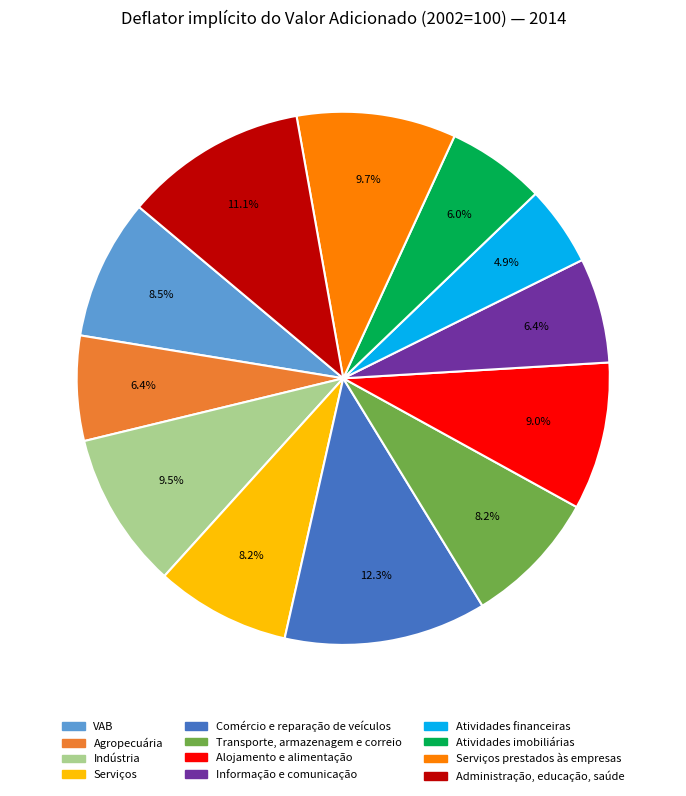

Does any single category account for the majority?

No